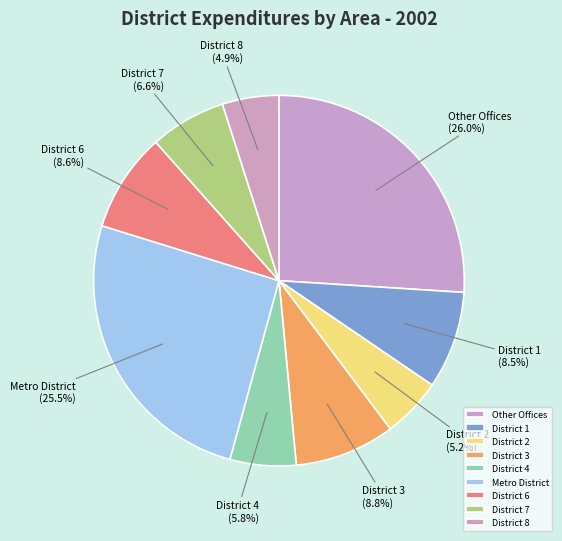

Does District 7 account for over 50% of the chart?

No